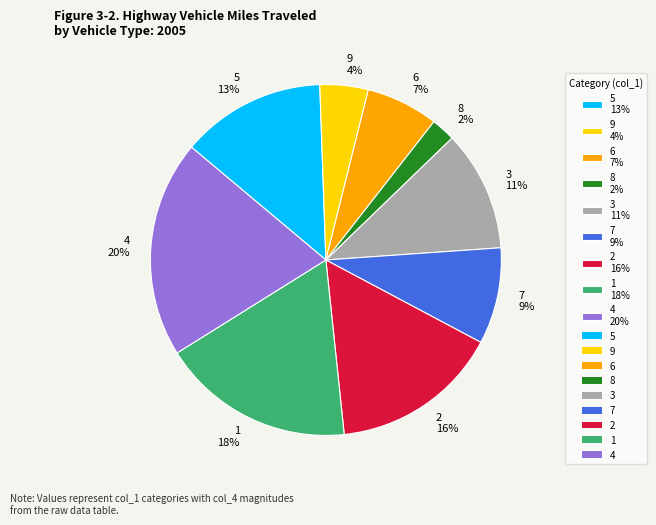

Is there any slice that represents more than half of the pie?

No